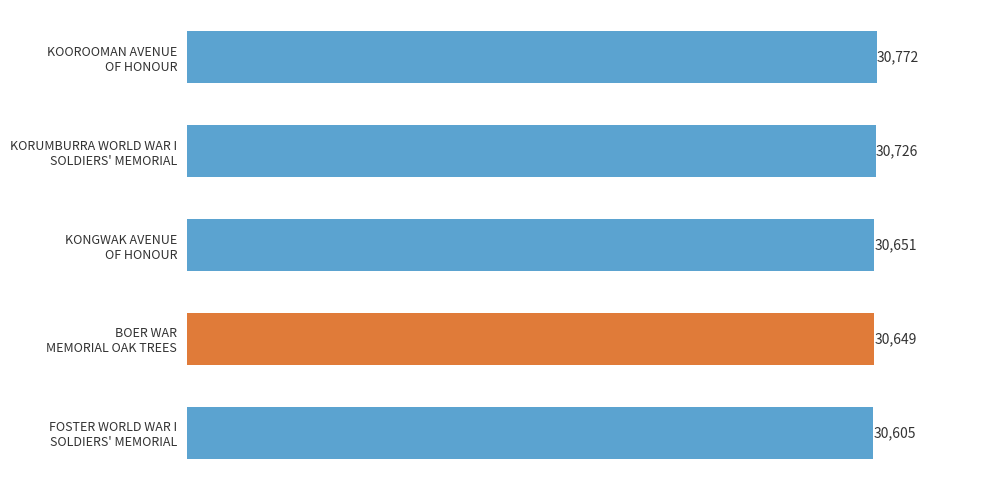

What is the average value?

30681